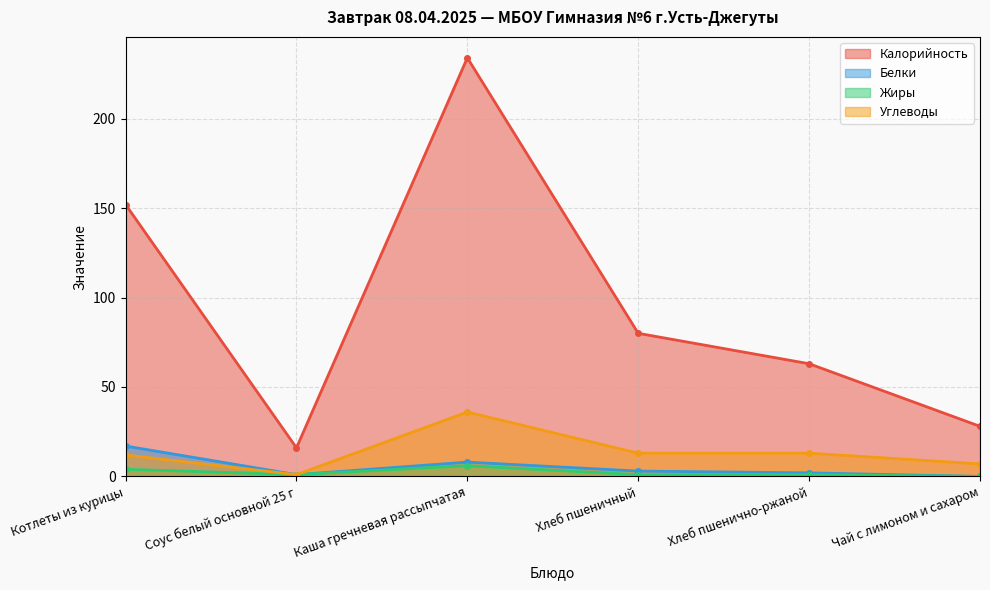

Between Хлеб пшенично-ржаной and Соус белый основной 25 г, which is larger?

Хлеб пшенично-ржаной